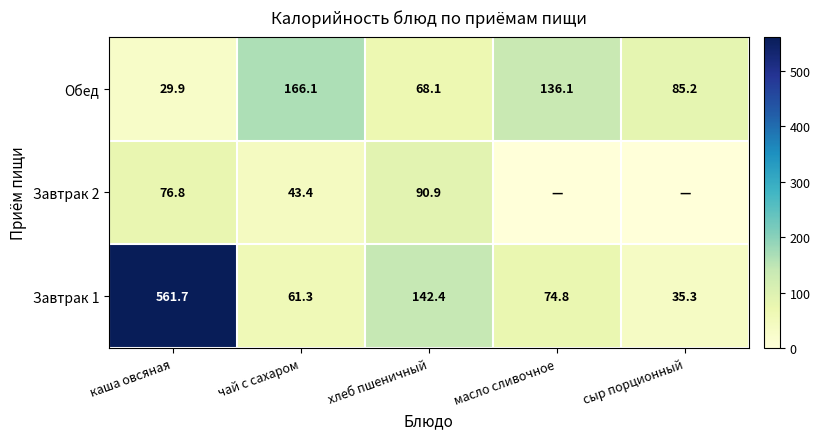

Rank the series at каша овсяная from highest to lowest value.

Завтрак 1, Завтрак 2, Обед